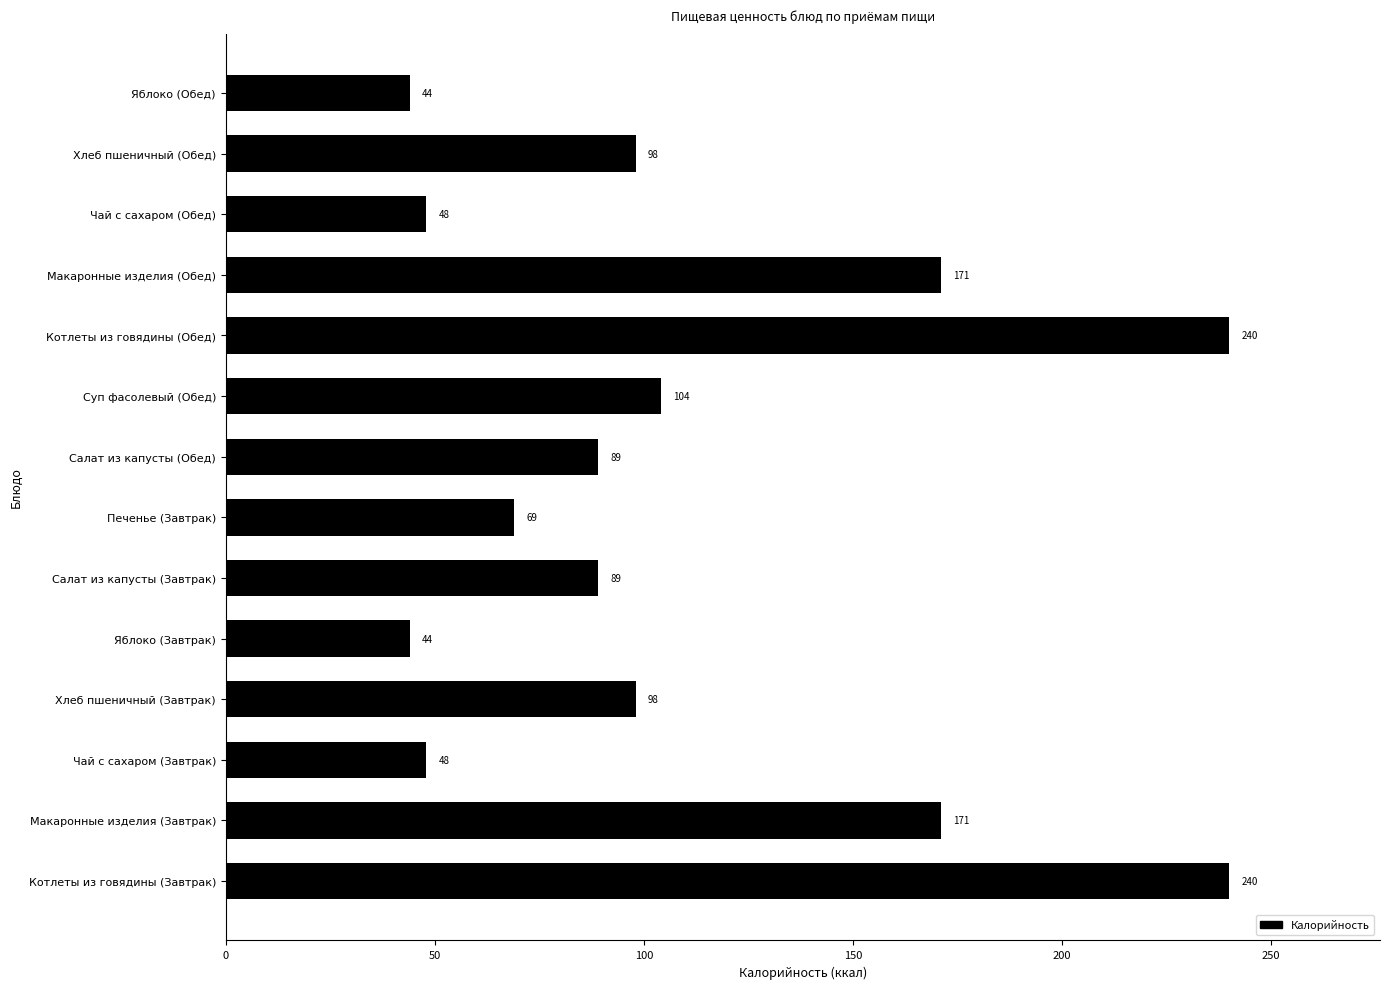

What is the approximate value at Хлеб пшеничный (Завтрак), to the nearest 5?

100